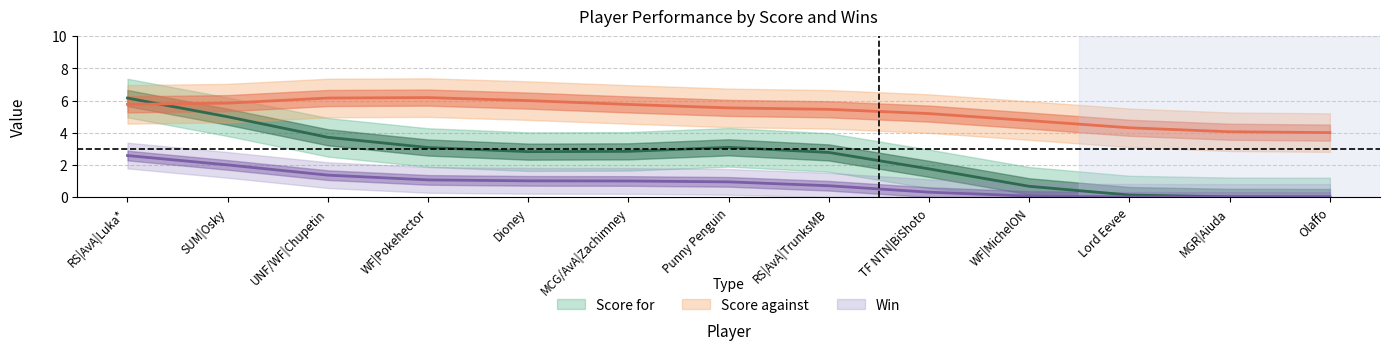

Count the number of categories in the chart.

13